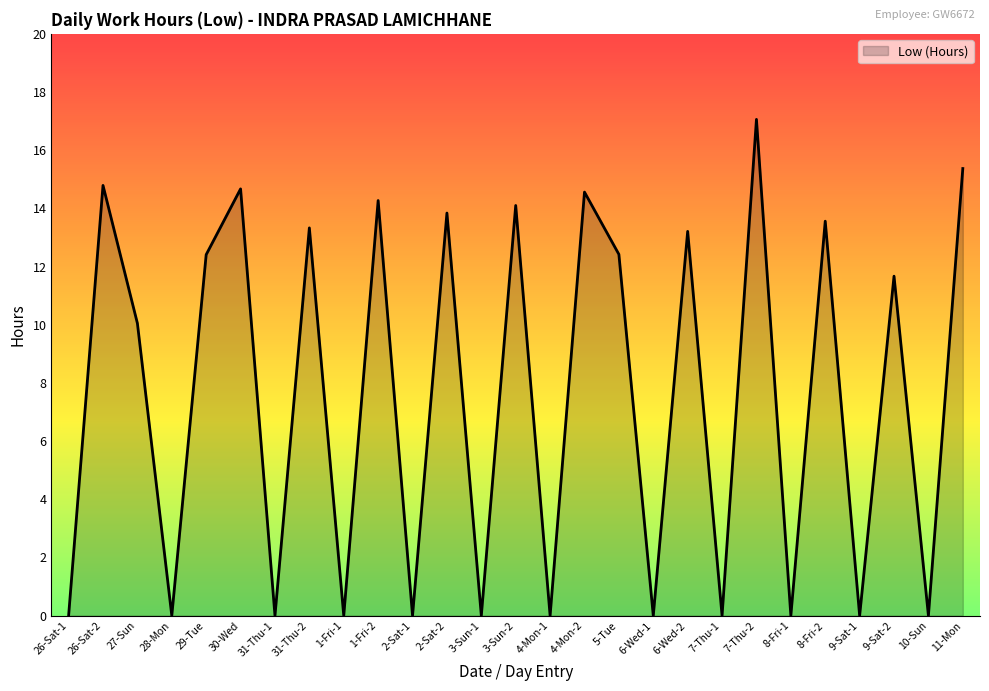

Where does the data first go above 11?

26-Sat-2